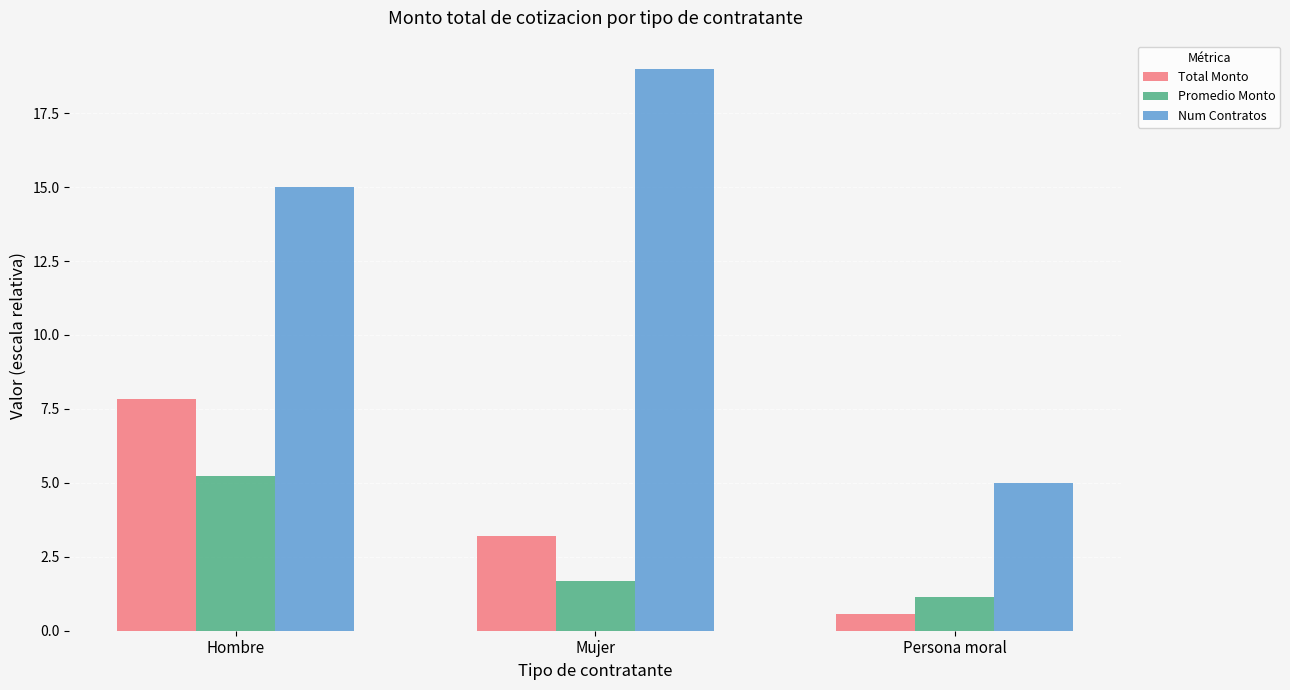

Where is Num Contratos nearest to the value 12?

Hombre